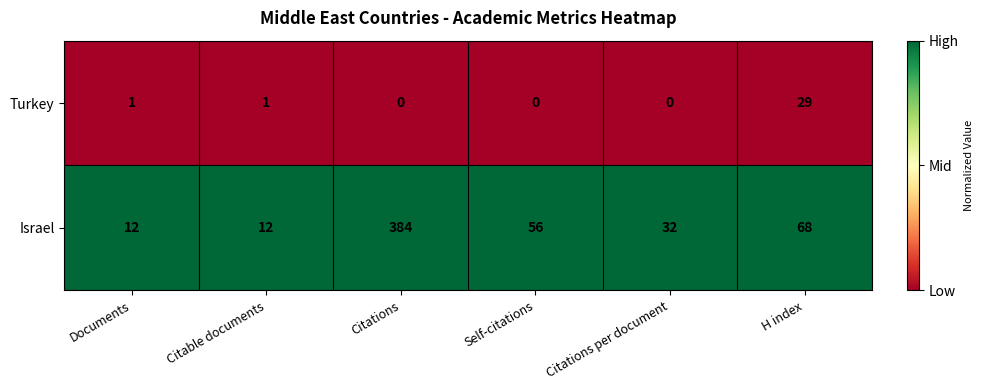

What is the maximum value shown in the chart?

384